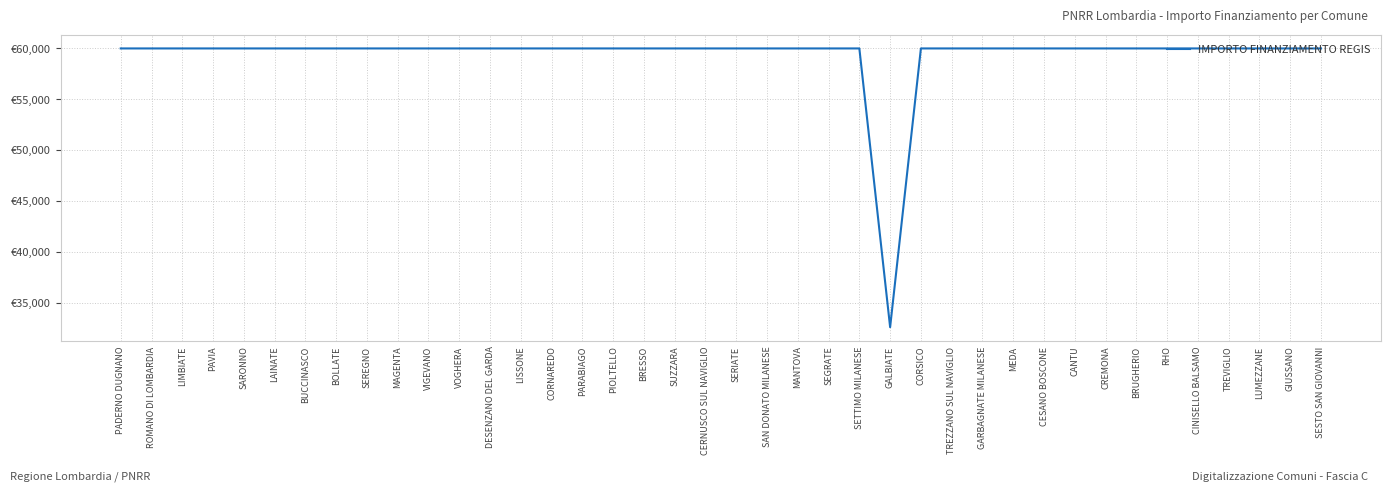

Is this an area chart (filled region under the line)?

No